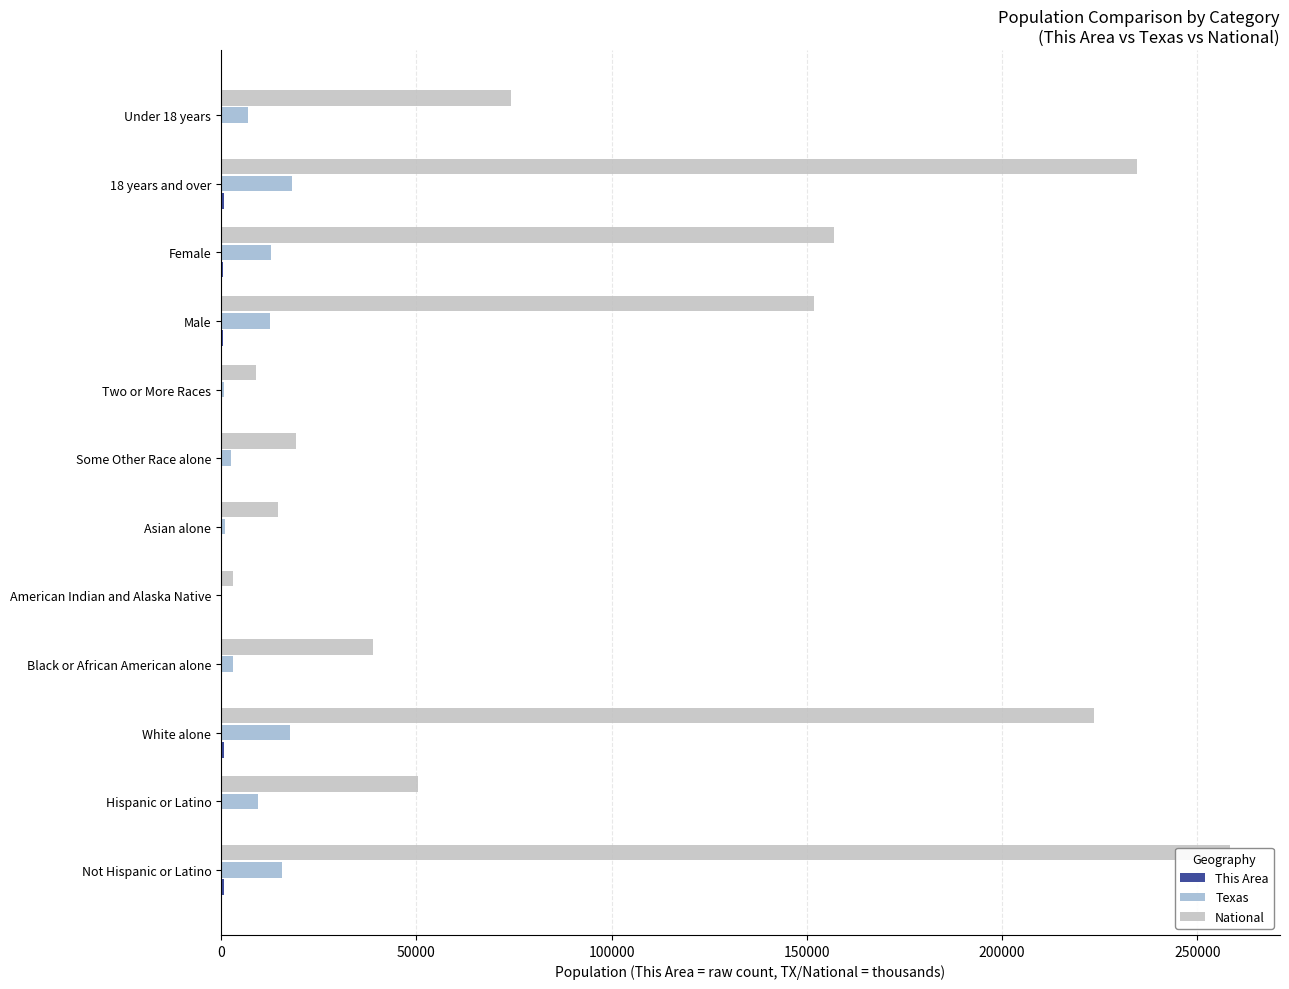

How many positive values does the This Area series have?

11